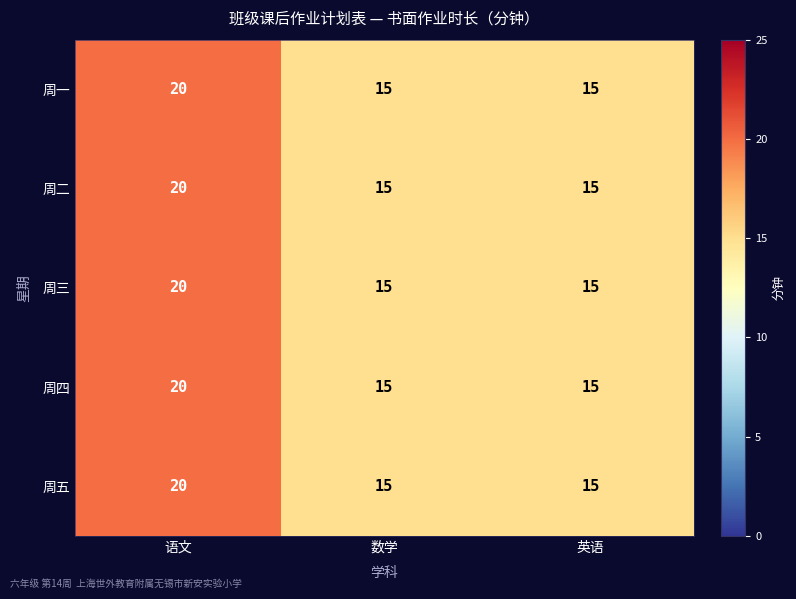

What is the average value of the 周一 series?

17